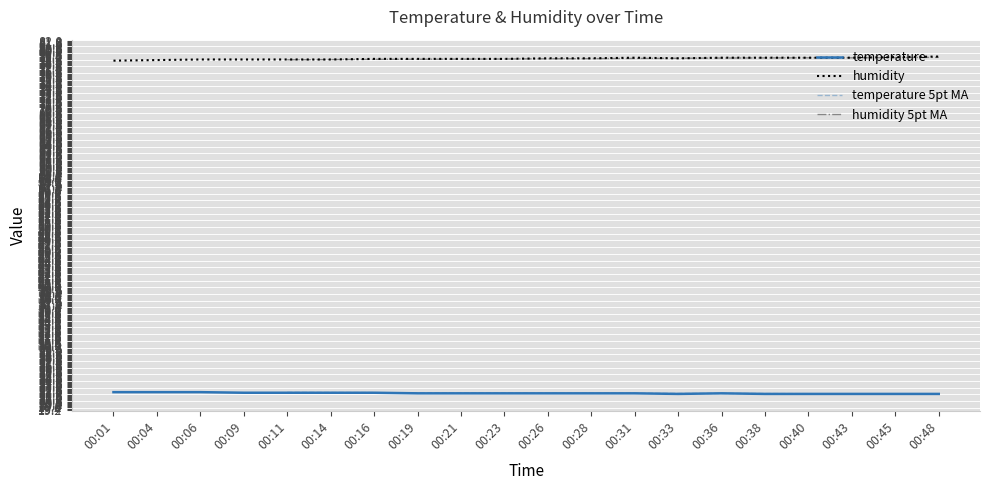

Is it true that humidity equals 128.6 at 00:21?

False